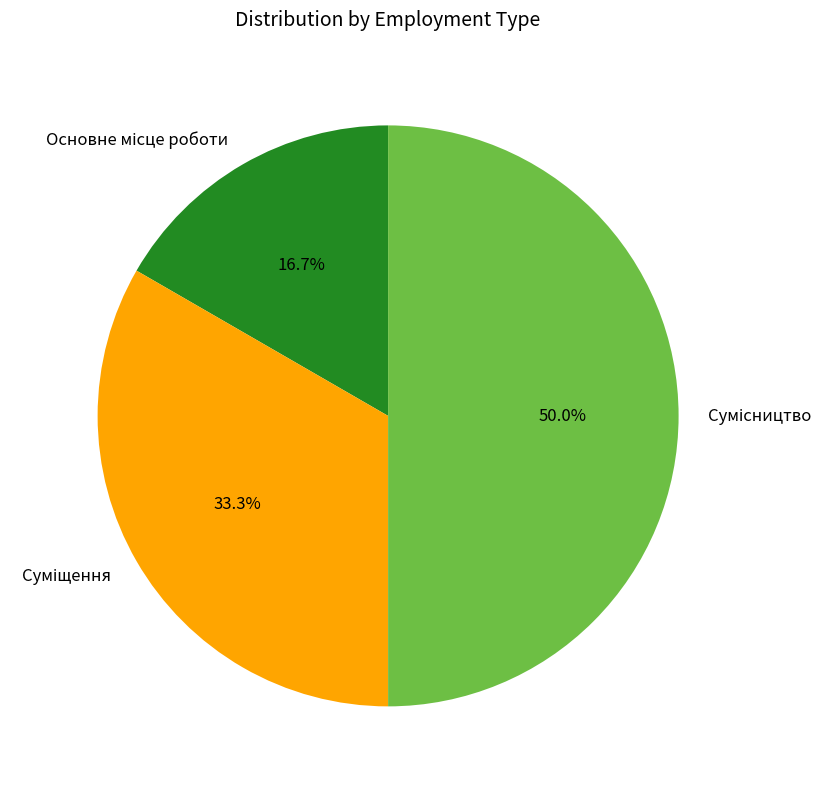

To the nearest percent, what is the difference between the Сумісництво and Основне місце роботи slice percentages?

33%